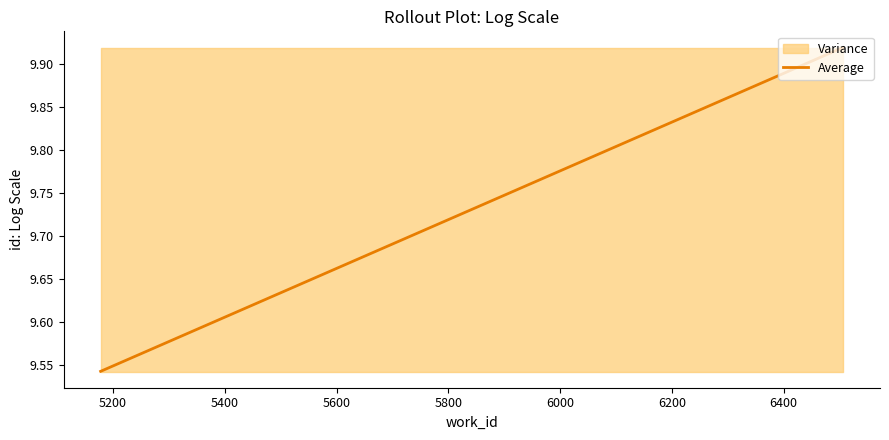

What is the sum of all values?

38.9